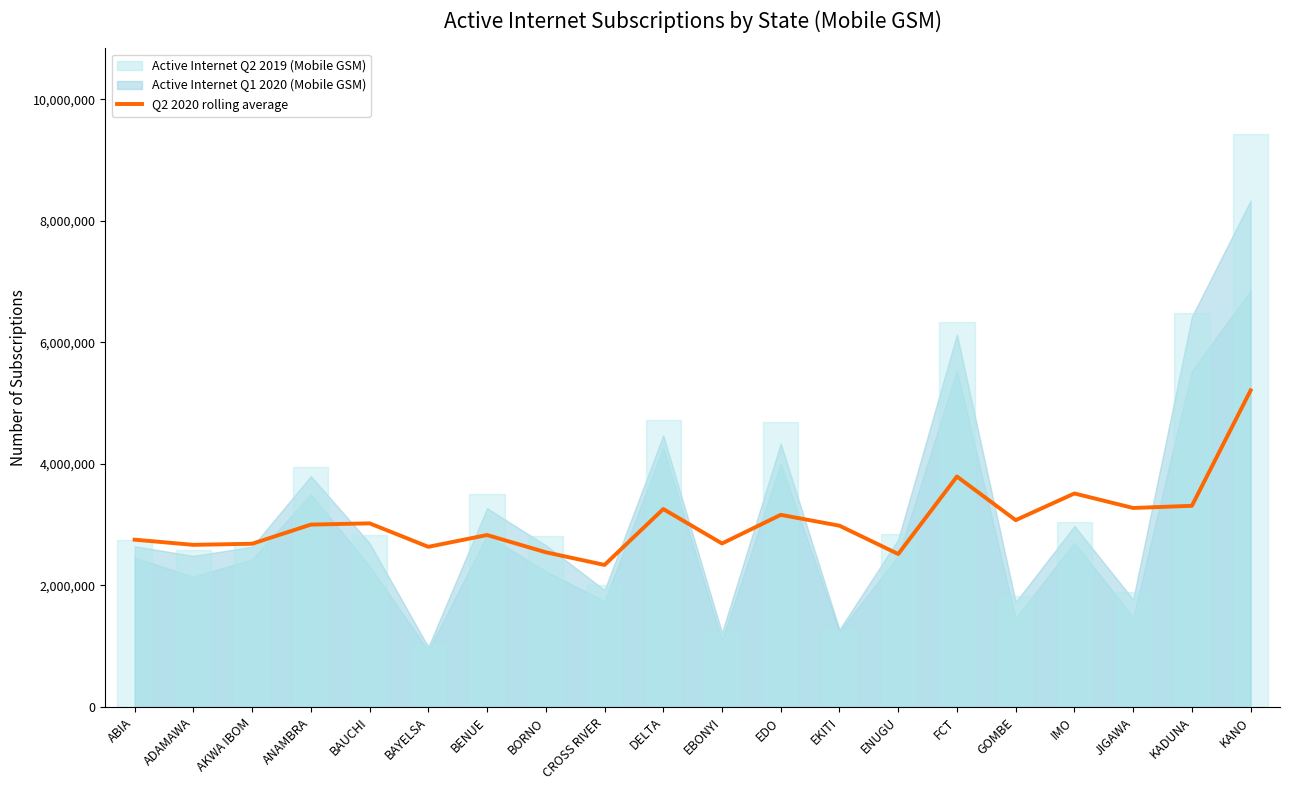

List the labels in order of value, smallest first.

CROSS RIVER, ENUGU, BORNO, BAYELSA, ADAMAWA, AKWA IBOM, EBONYI, ABIA, BENUE, EKITI, ANAMBRA, BAUCHI, GOMBE, EDO, DELTA, JIGAWA, KADUNA, IMO, FCT, KANO